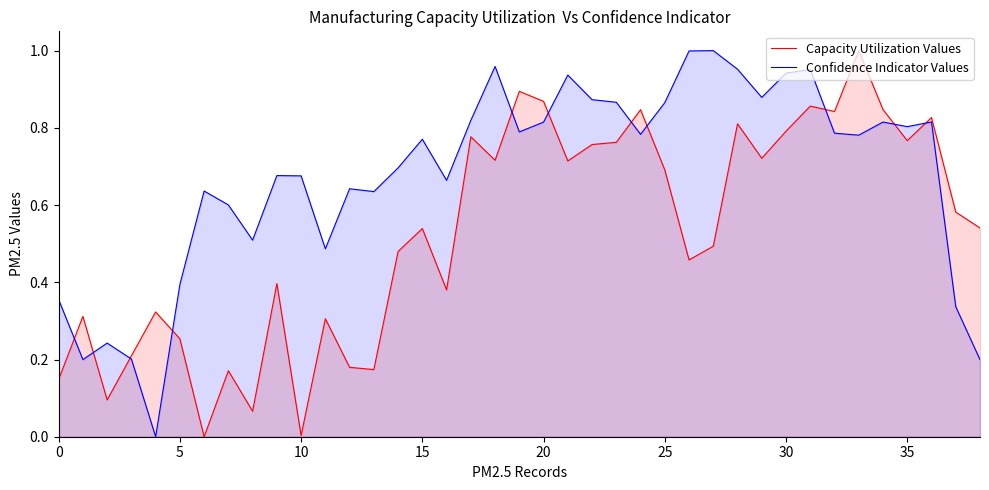

Which series has the largest total across all categories?

Confidence Indicator Values